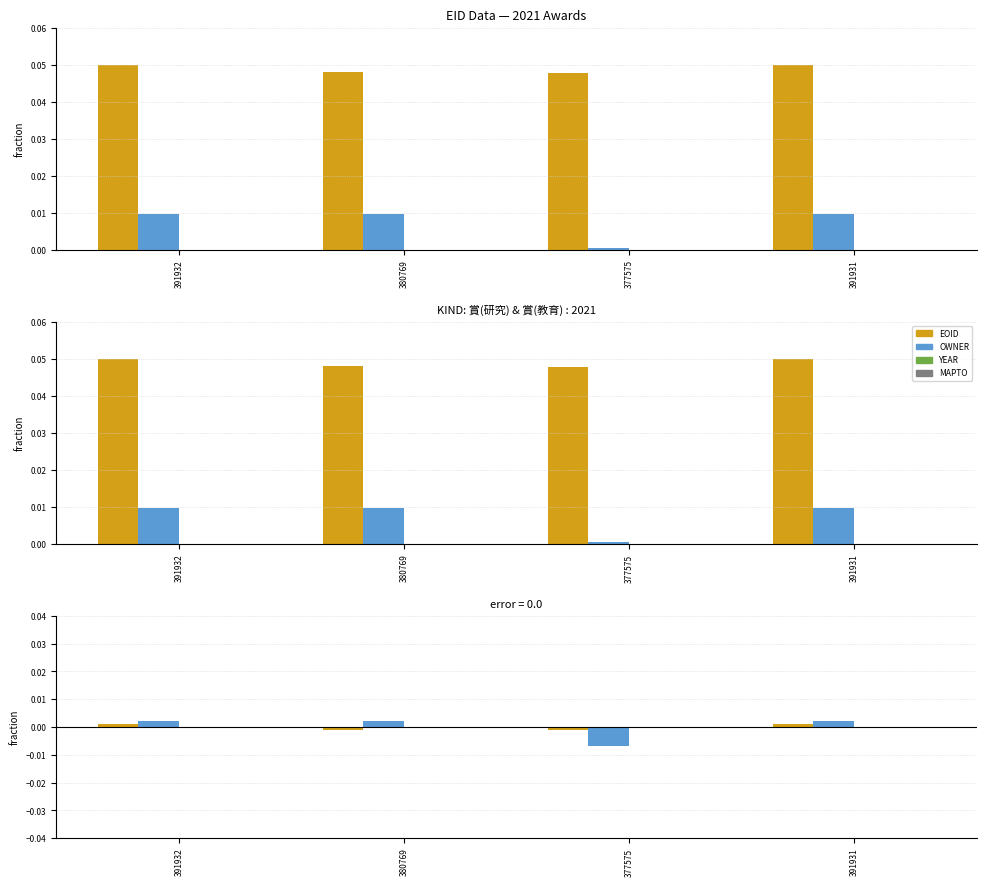

What is the label of the 3rd bar from the right?

380769